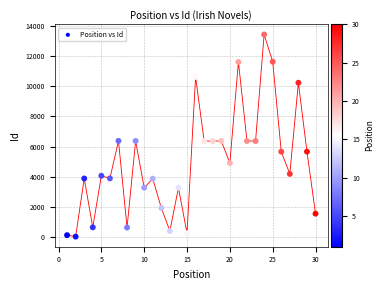

What is the range of Y values (max minus min)?

13414